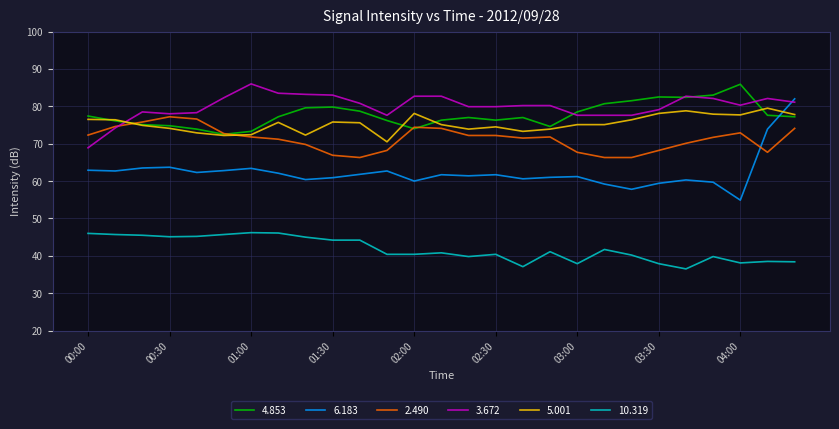

Which series has the widest spread of values?

6.183